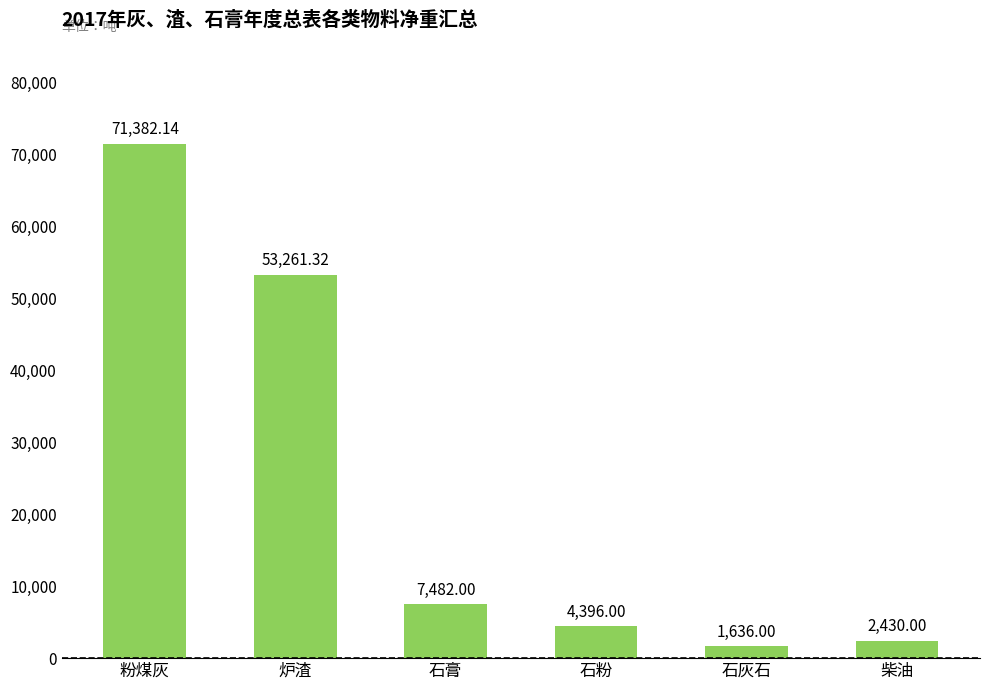

What position from the right is 石膏?

4